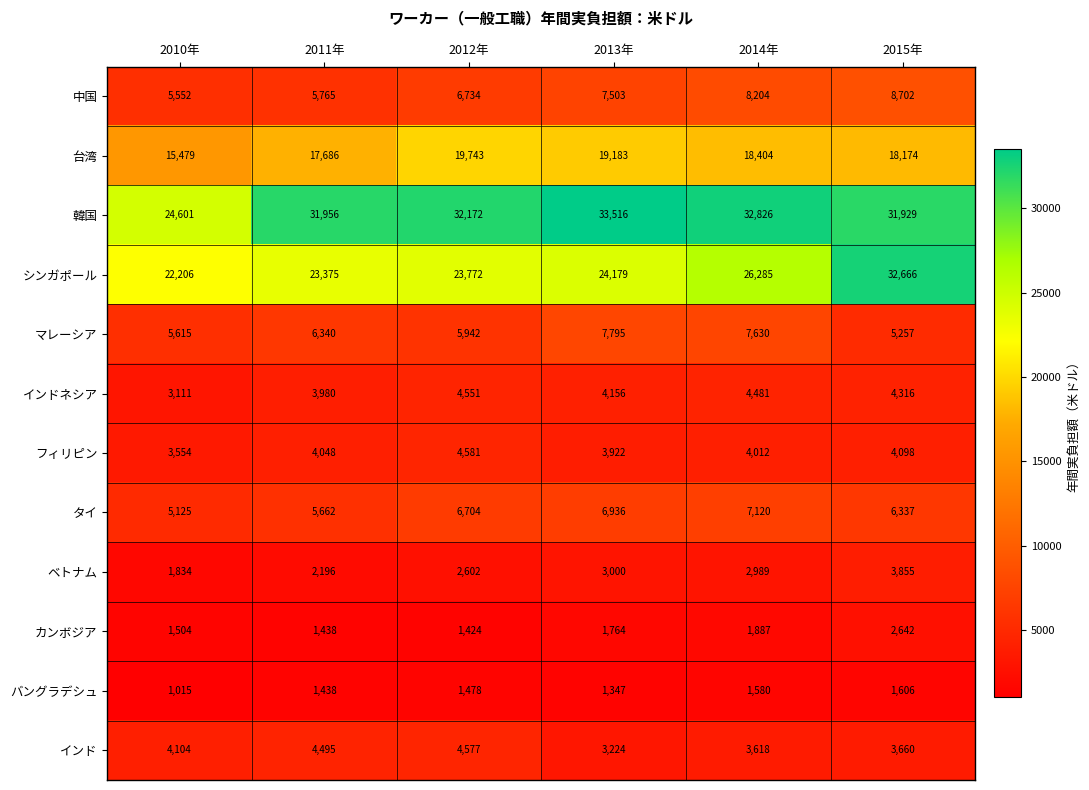

At which label is インドネシア closest to 3831?

2011年